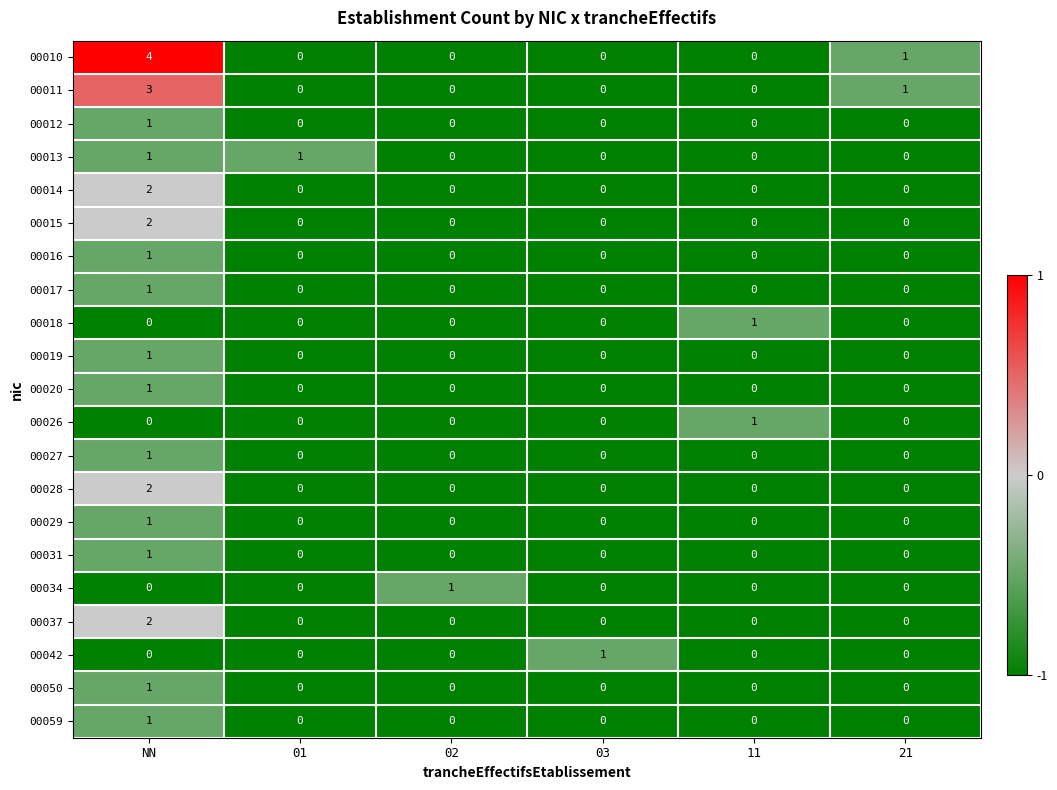

What is the spread (max minus min) of values at NN?

4